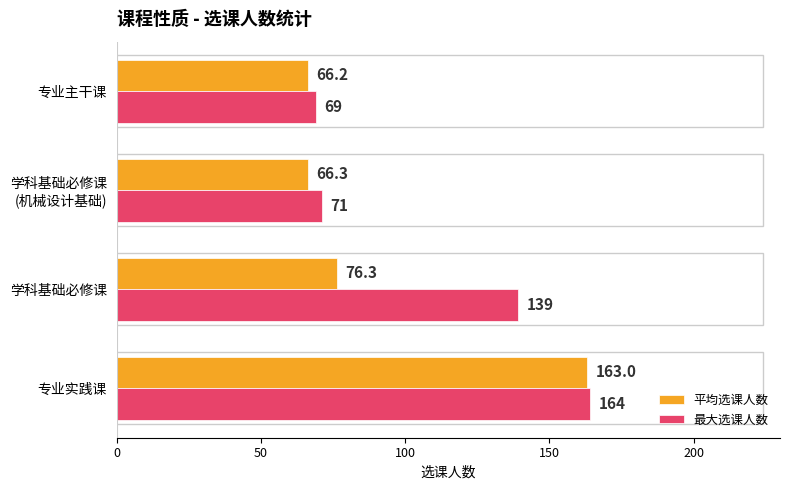

At how many categories does at least one series exceed 118?

2